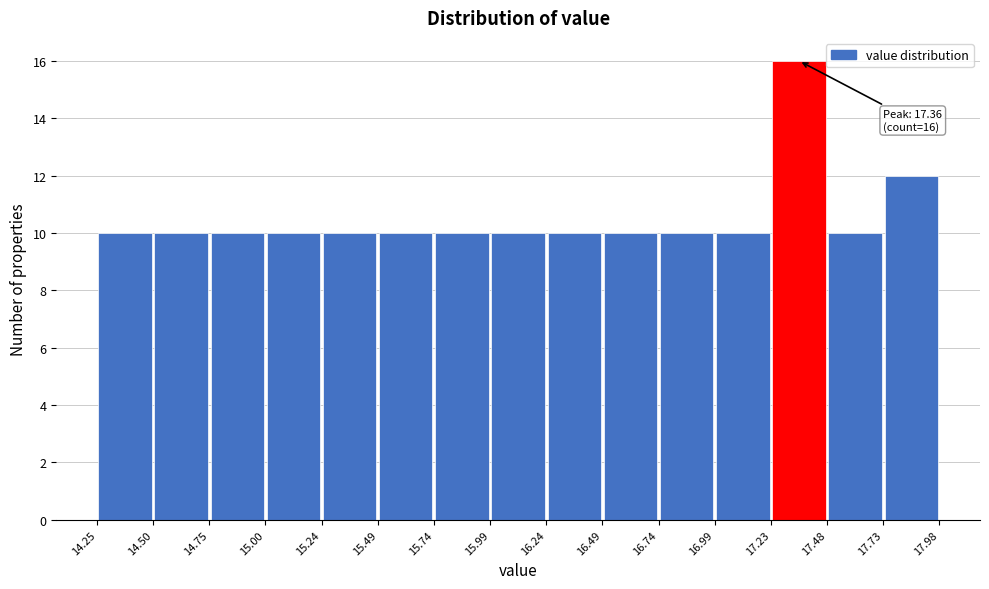

Which range on the x-axis has the tallest bar?

17.23 to 17.48